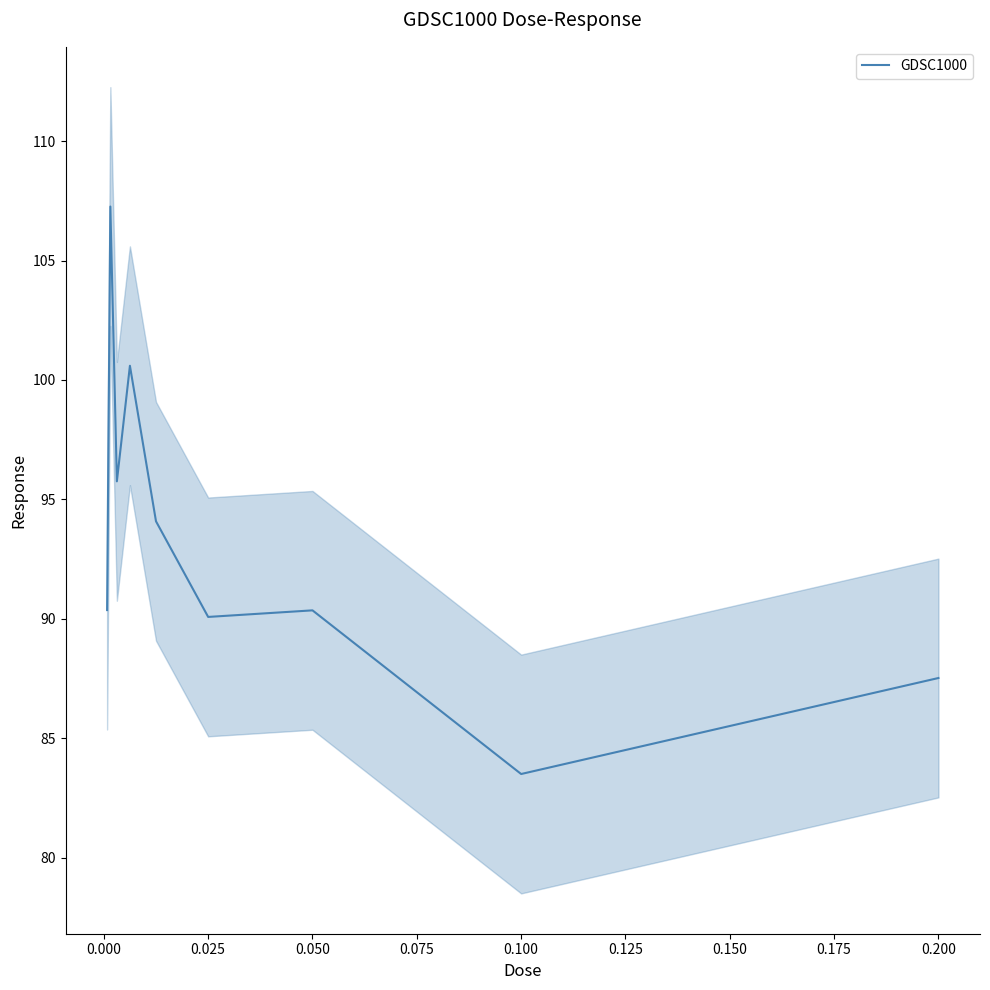

What is the sum of the values at 0.00078125 and 0.0015625?

197.6